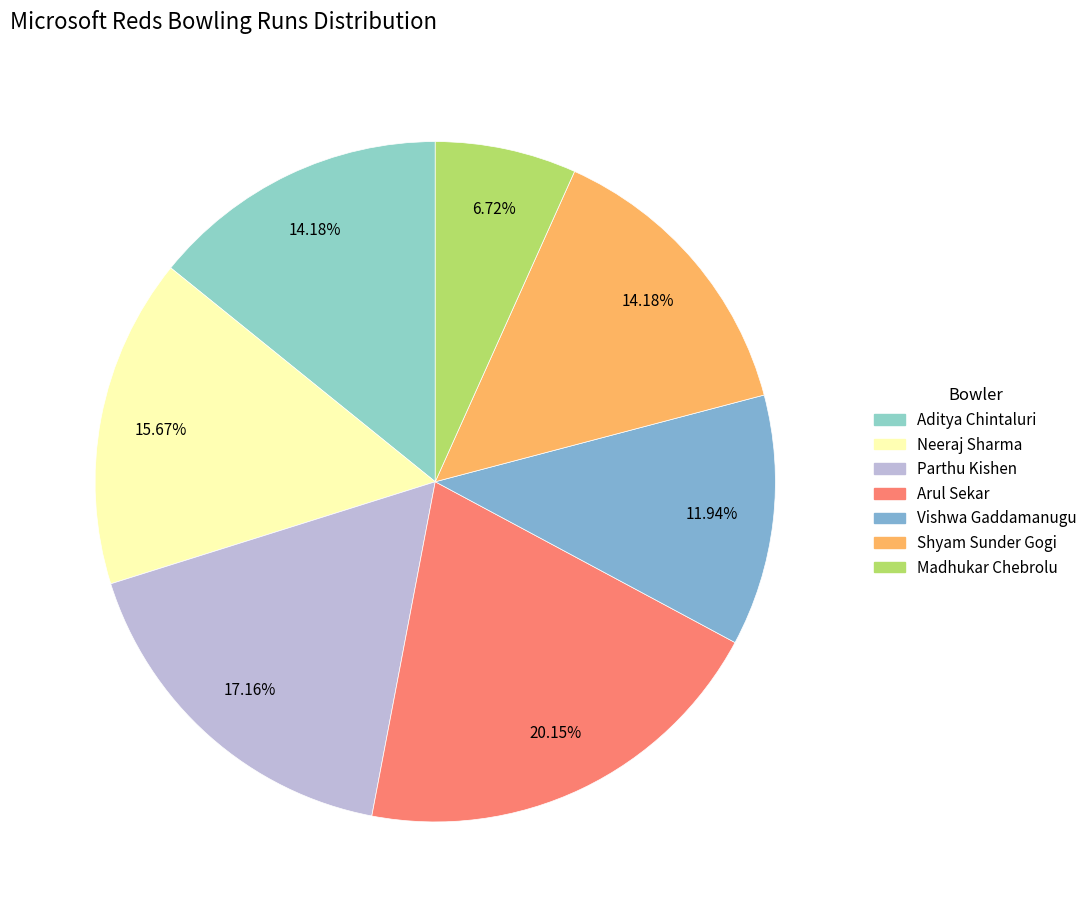

How many segments does this pie chart have?

7